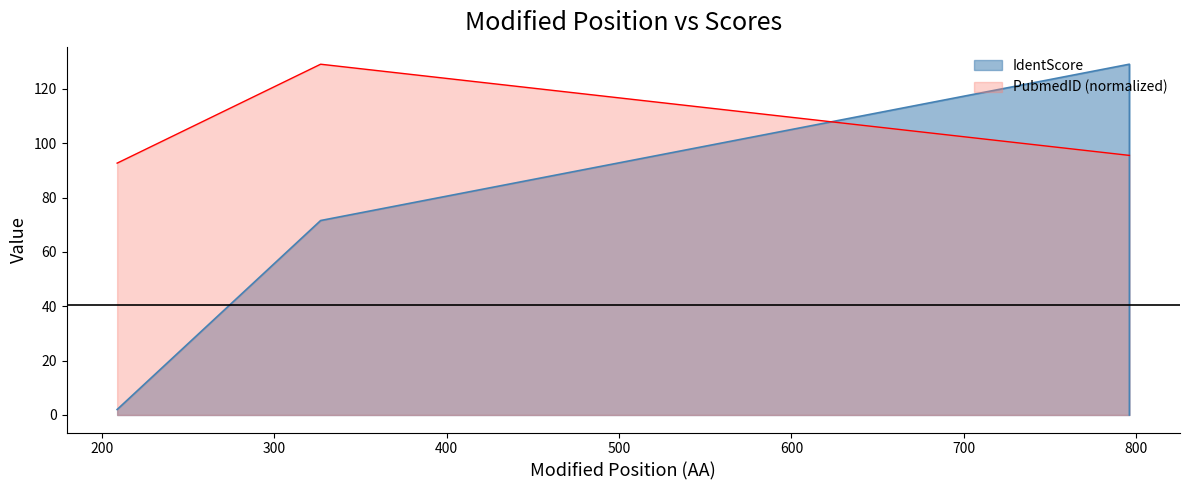

The IdentScore series shows -71.7 at 796. True or false?

False